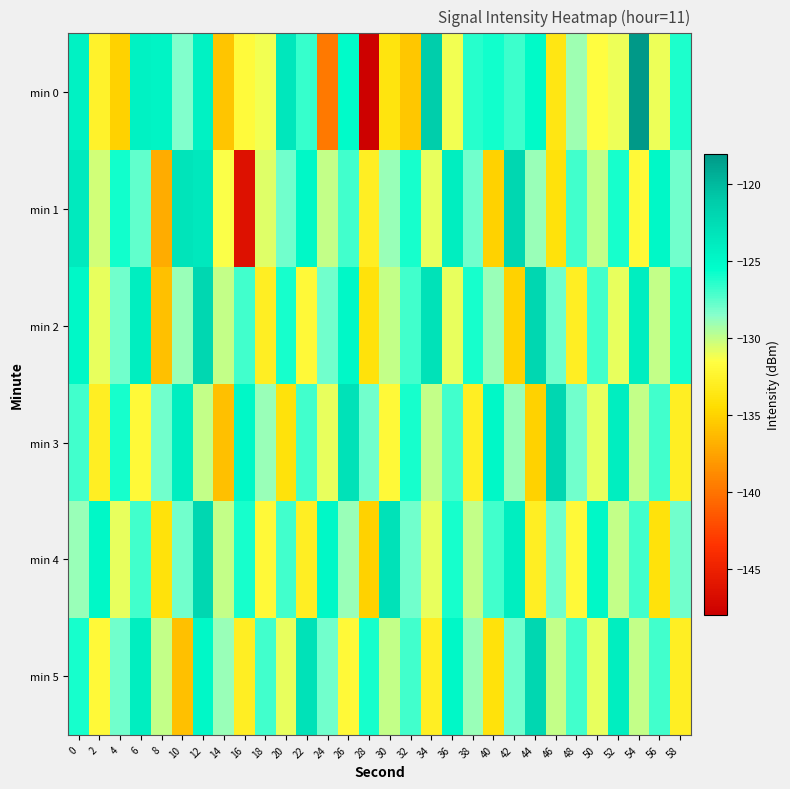

Rank the series by their maximum value, from lowest to highest.

min 1, min 2, min 3, min 4, min 5, min 0